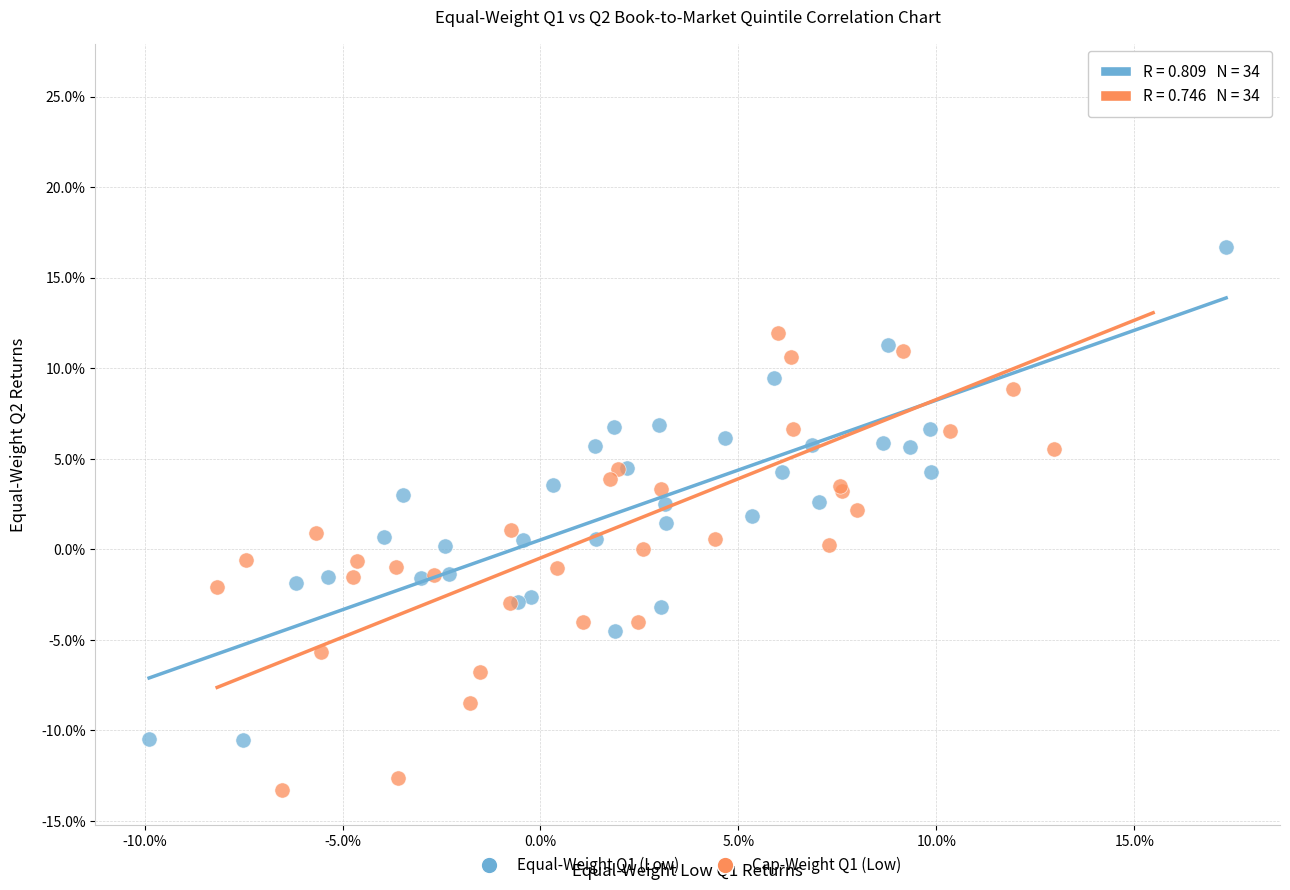

Which series reaches the maximum Y coordinate?

Cap-Weight Q1 (Low)